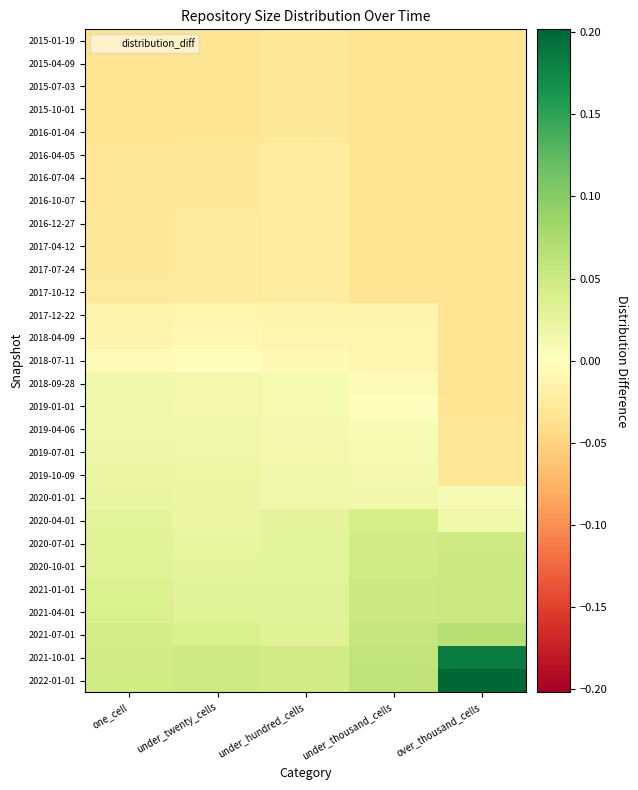

Between over_thousand_cells and under_thousand_cells, which is larger?

over_thousand_cells